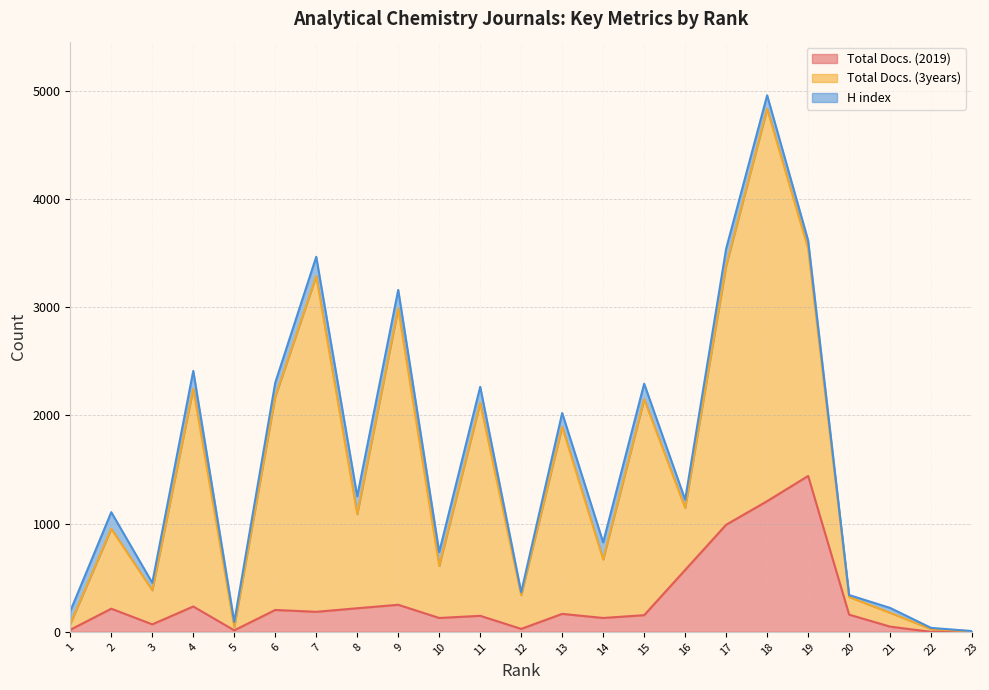

What is the sum of all Total Docs. (2019) values?

6578